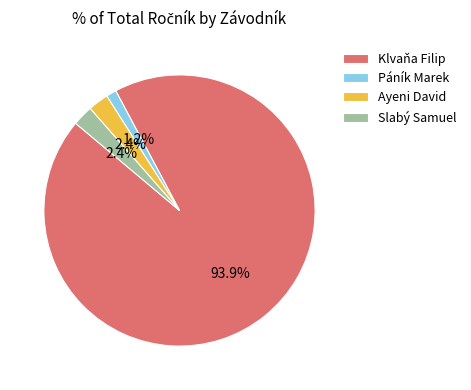

Does any single category account for the majority?

Yes